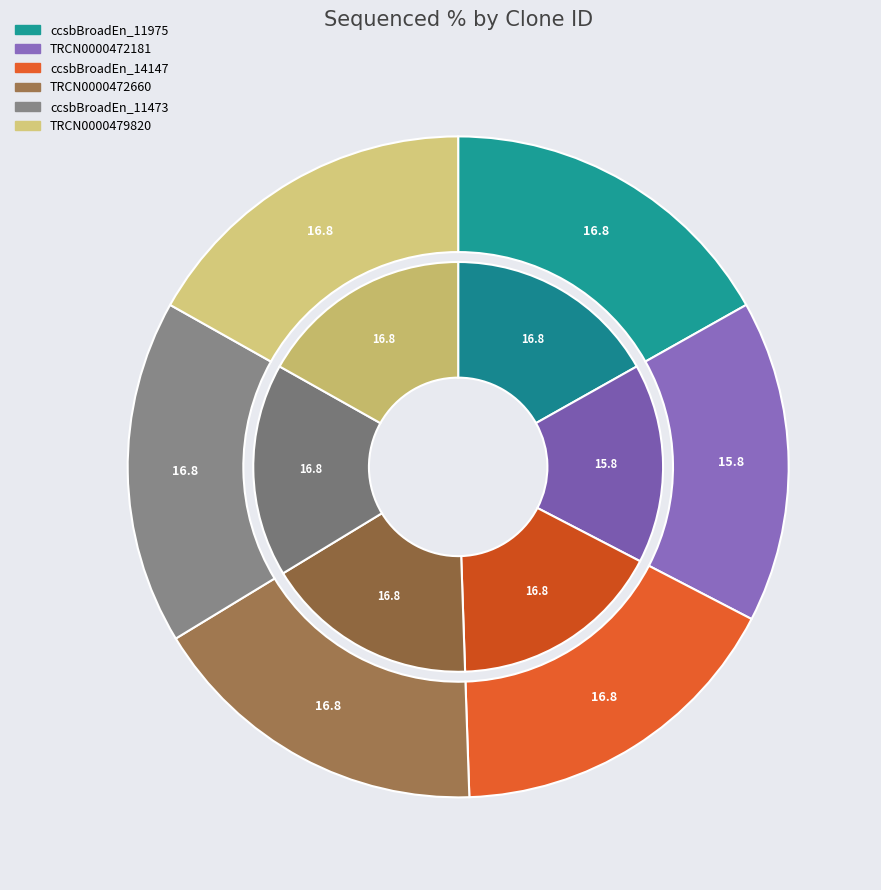

Which has a higher value, TRCN0000479820 or TRCN0000472181?

TRCN0000479820